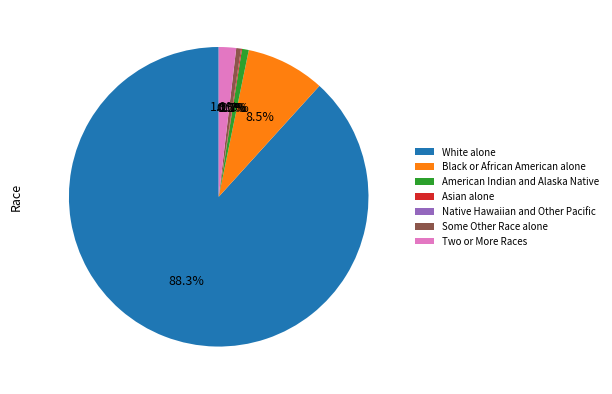

Which slice is the largest?

White alone